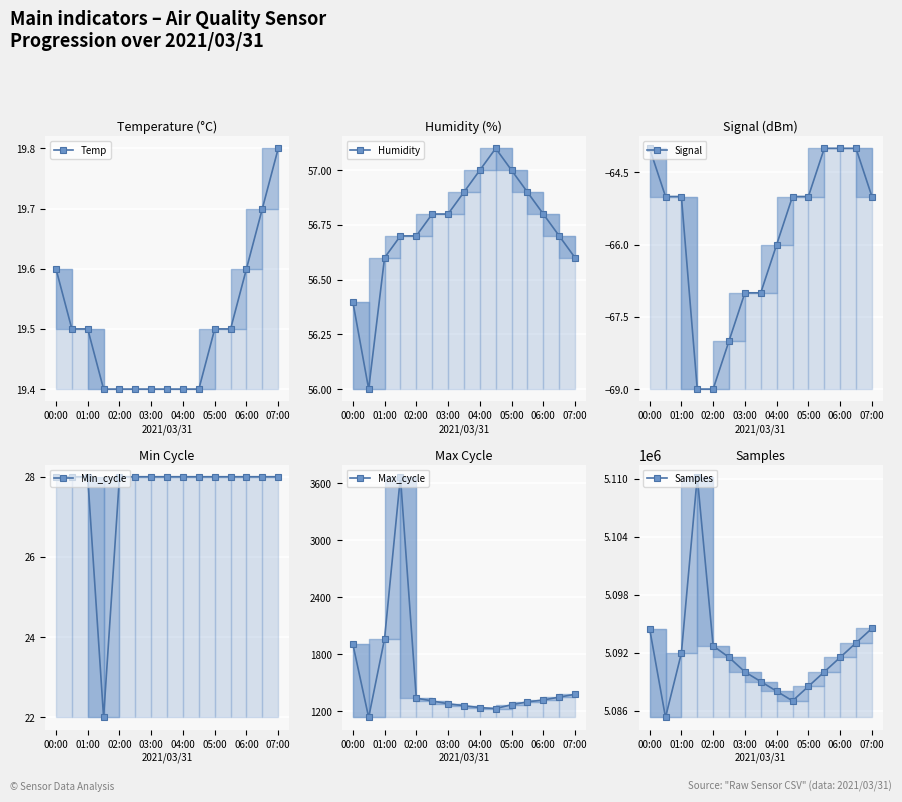

What is the minimum value shown in the chart?

-69.0